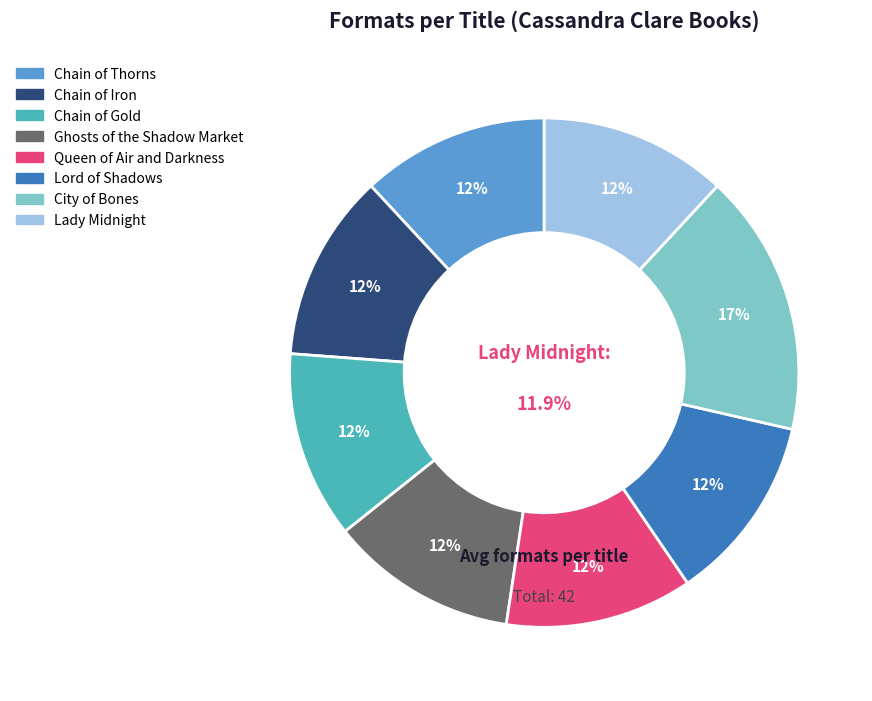

Which has a higher value, Chain of Iron or Chain of Gold?

Chain of Iron